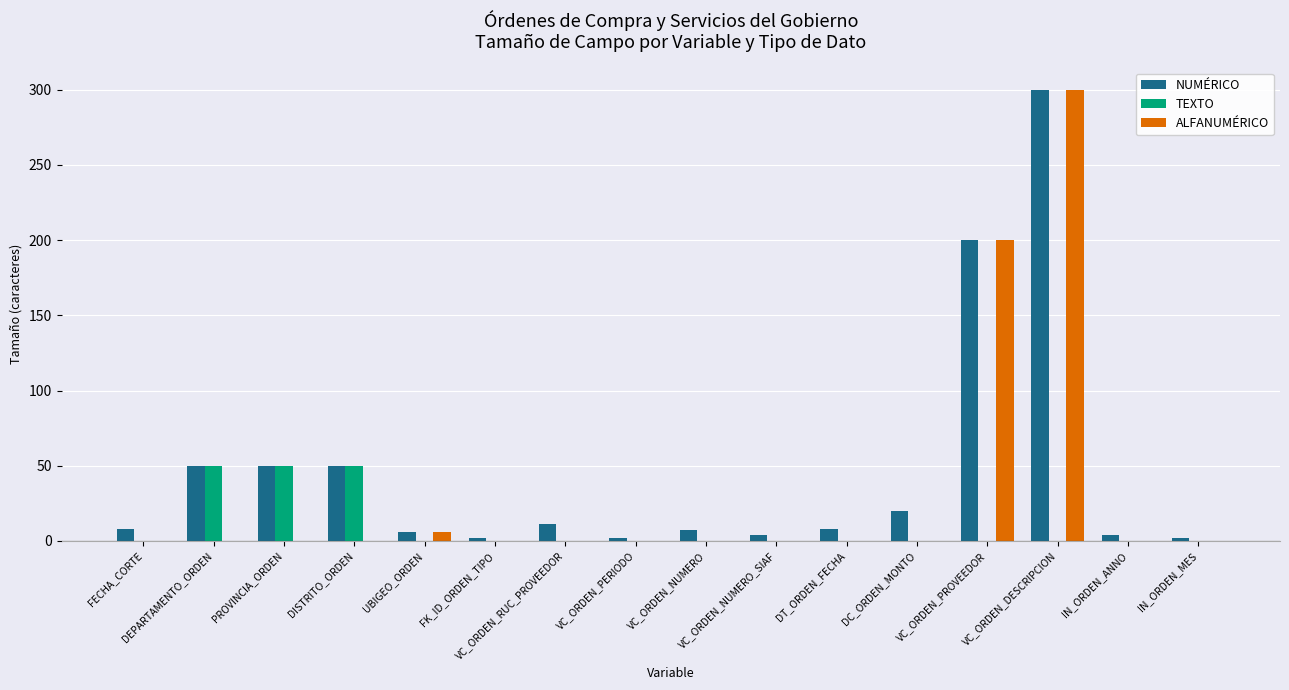

What is the greatest value displayed?

300